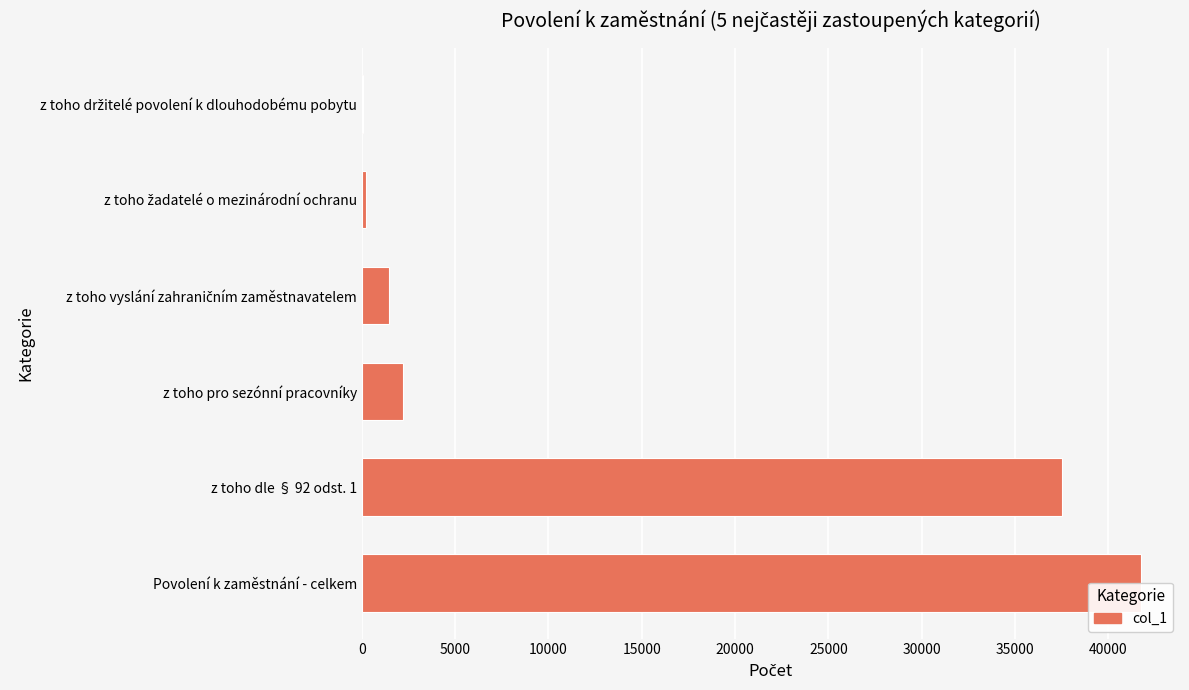

Count the number of values greater than 2206.

2